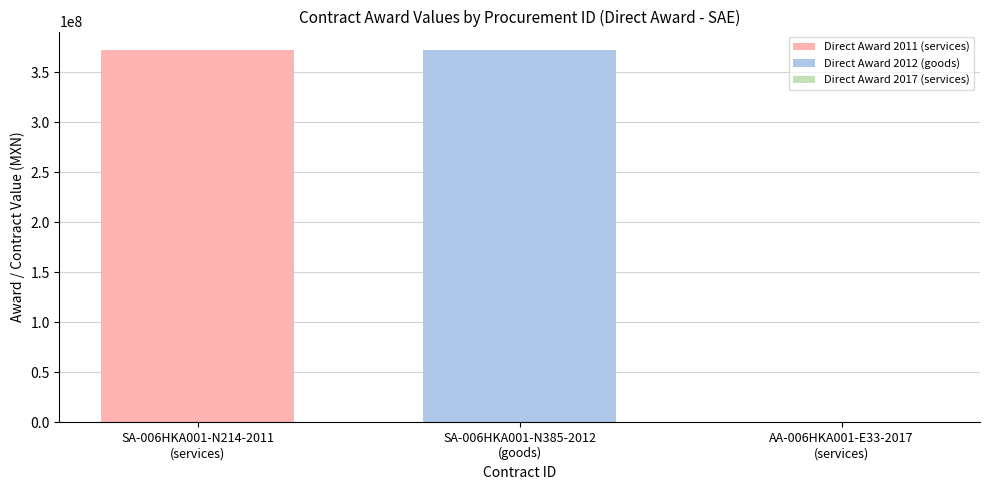

What is the greatest value displayed?

372182605.0